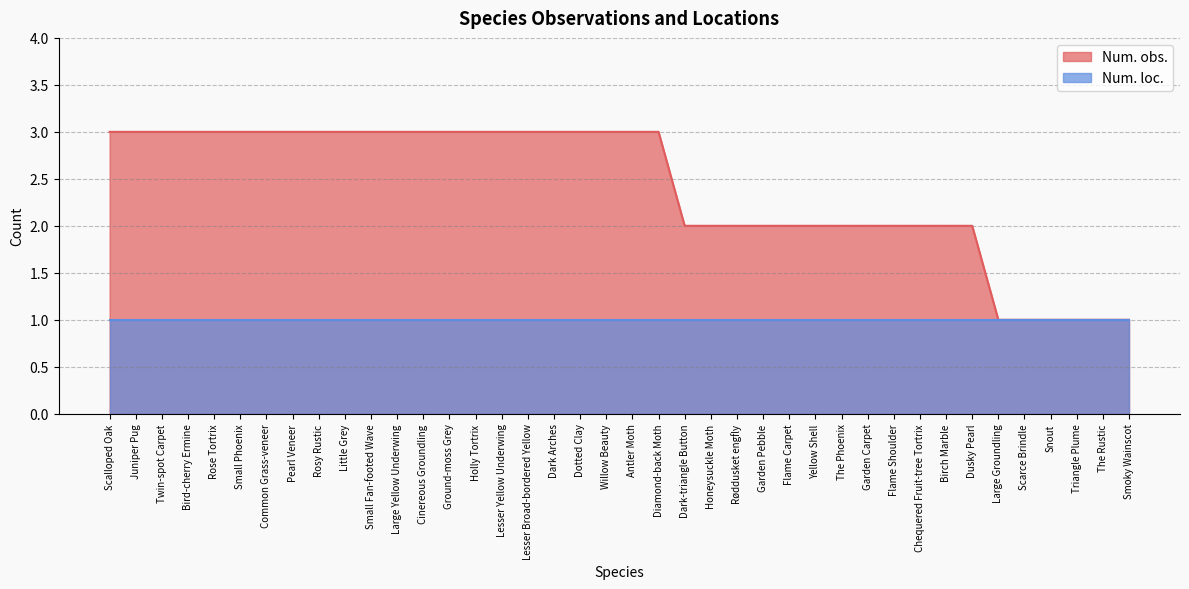

What is the smallest value displayed?

1